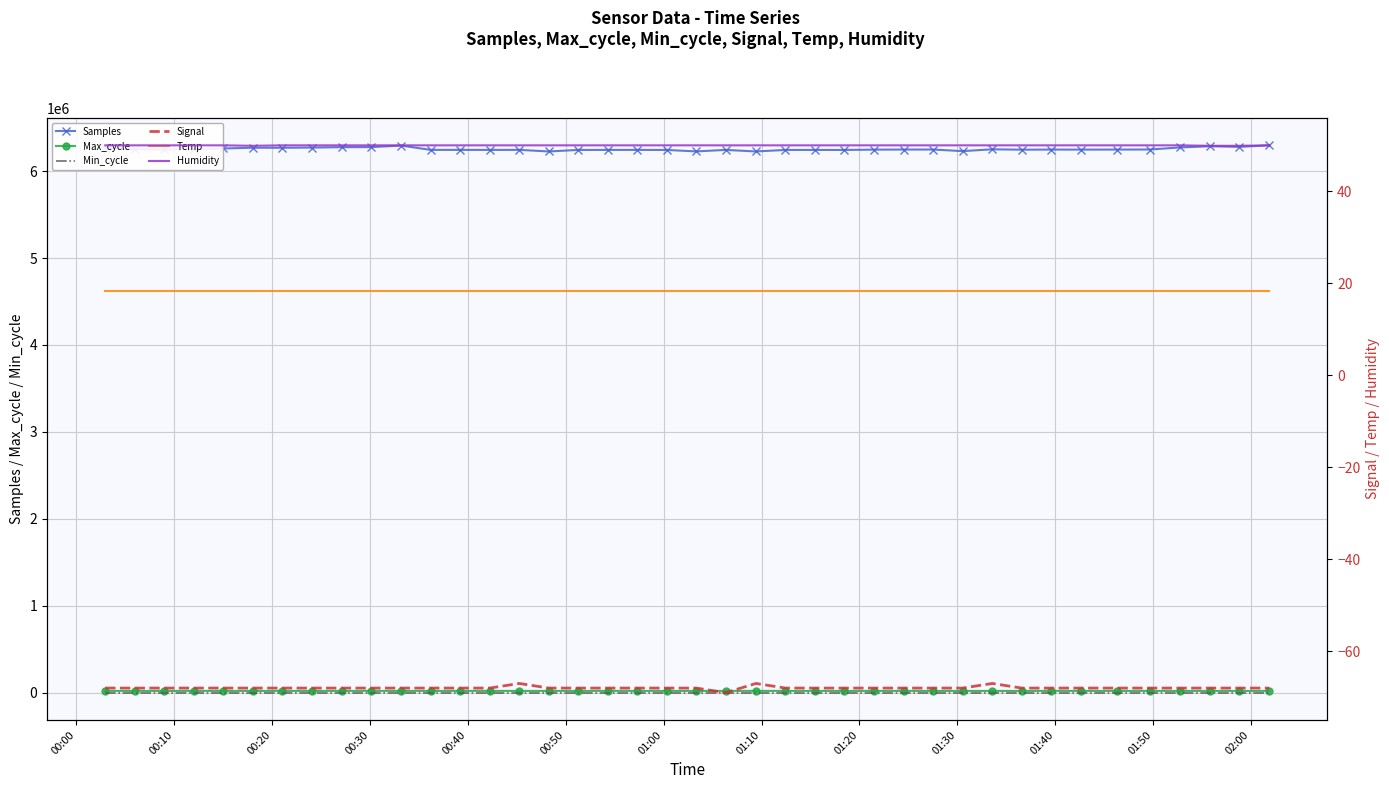

What is the spread (max minus min) of values at 00:40?

6260247.0